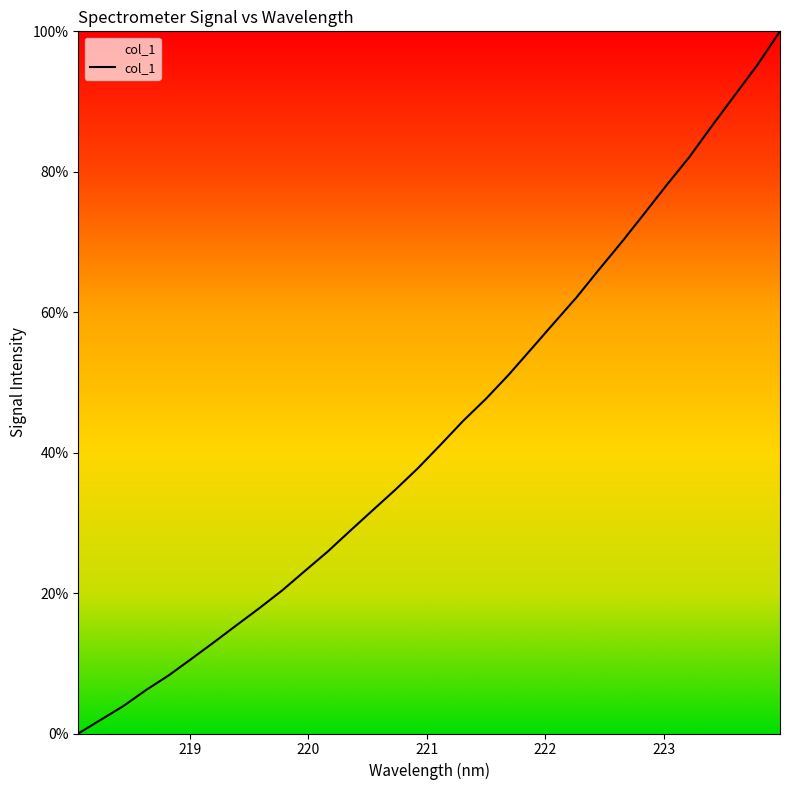

What is the maximum value shown in the chart?

100.0